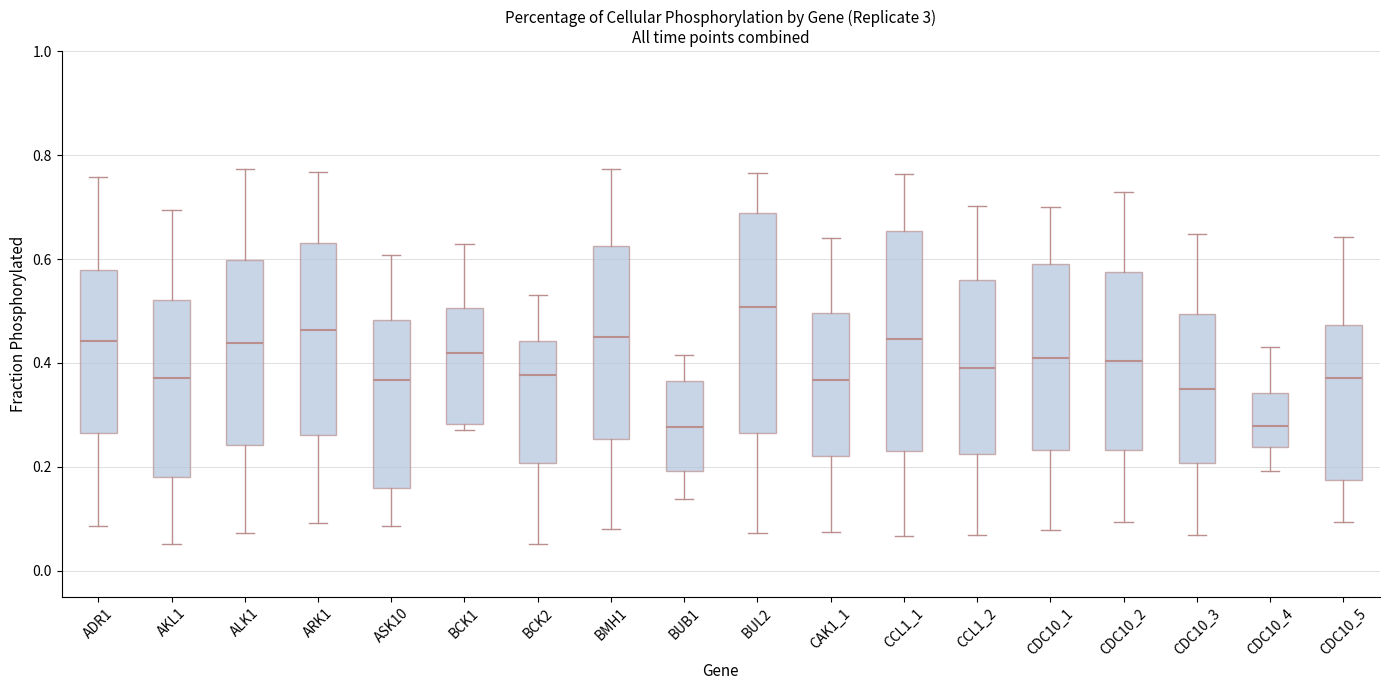

Where does the upper whisker of the box for CCL1_1 end on the y-axis? The values are not printed on the chart, so give them approximately, as read against the axis.

0.76